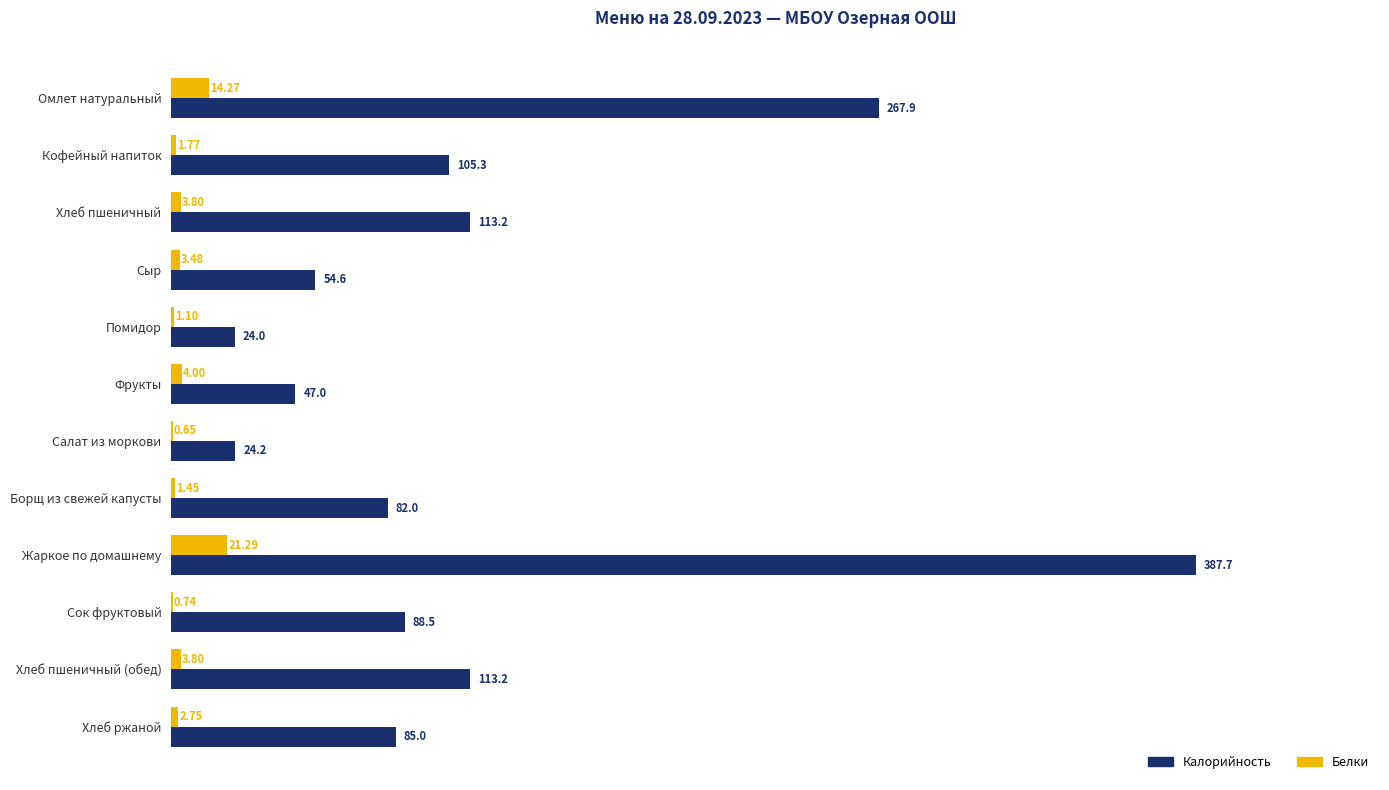

Between Фрукты and Сок фруктовый, which series saw the biggest shift?

Калорийность